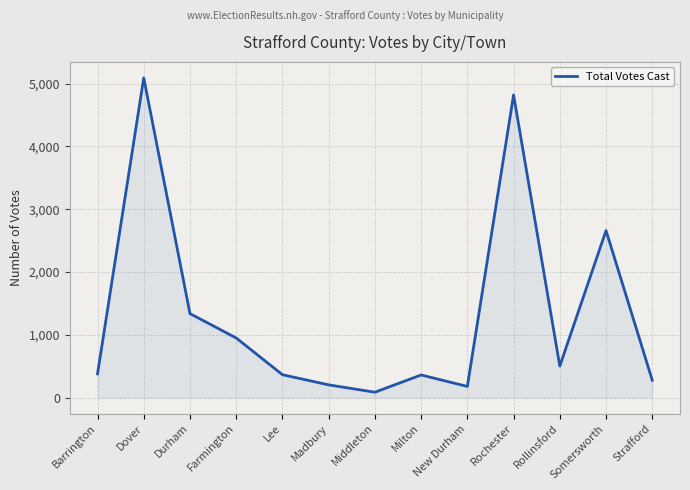

Where is the first local minimum?

Middleton